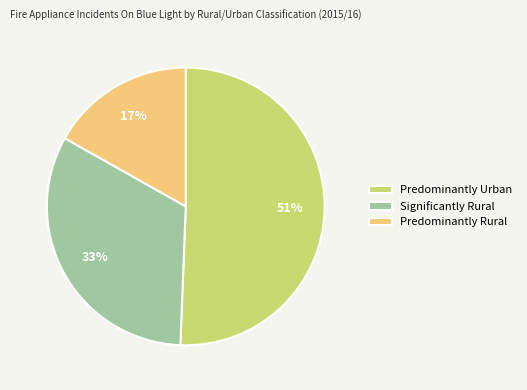

Which slice is the smallest?

Predominantly Rural